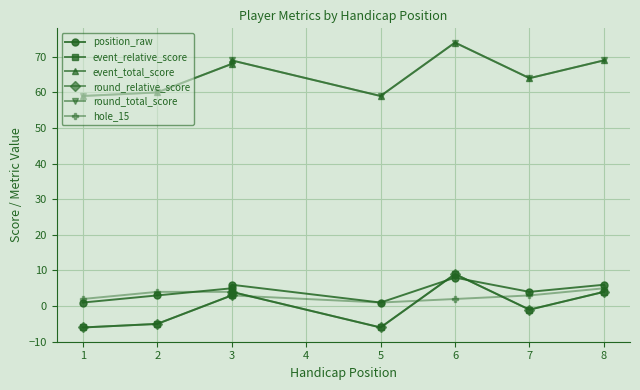

What is the value of the event_relative_score point at the 2nd from the left?

-5